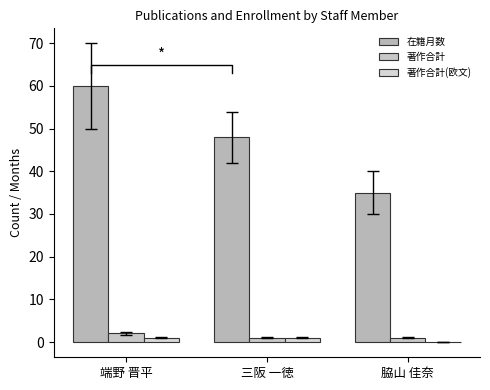

The 在籍月数 series shows 27 at 端野 晋平. True or false?

False